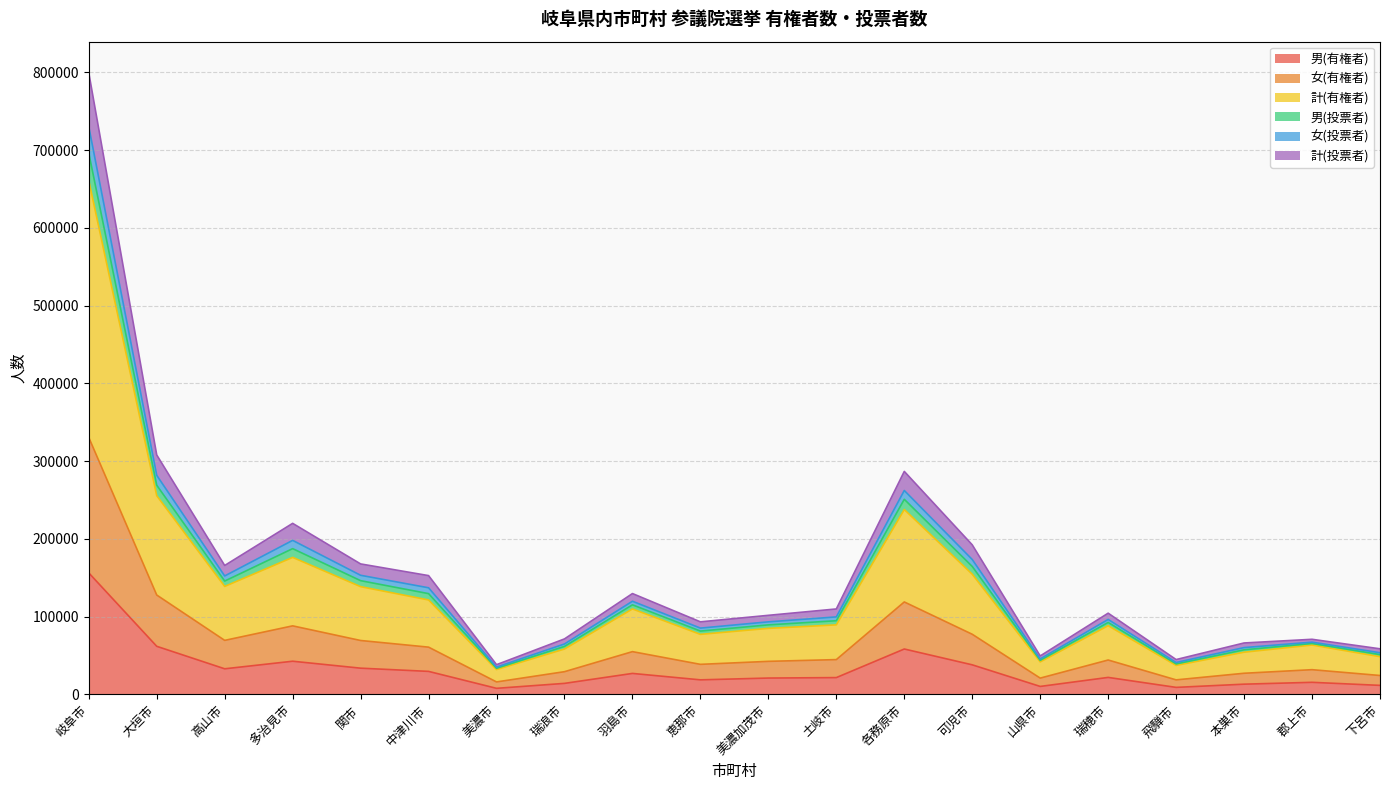

What position from the left is 郡上市?

19